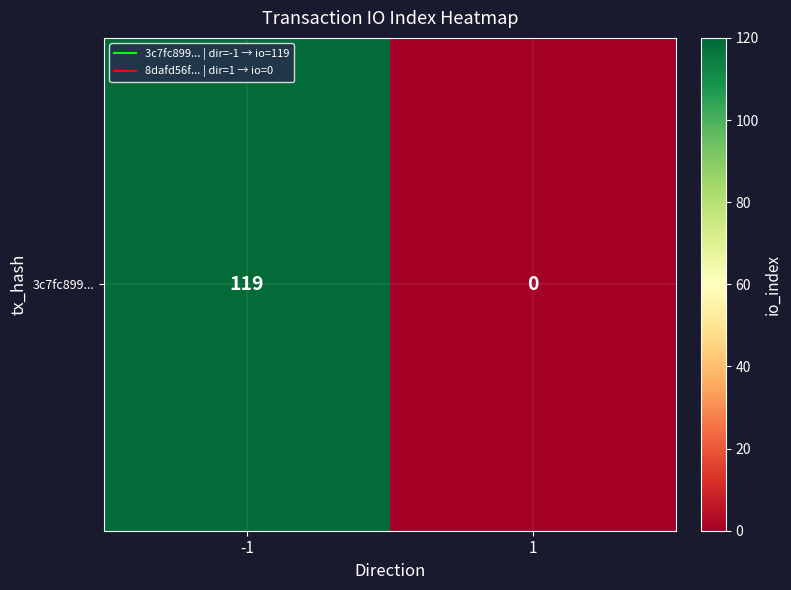

The value at 1 is -42. True or false?

False